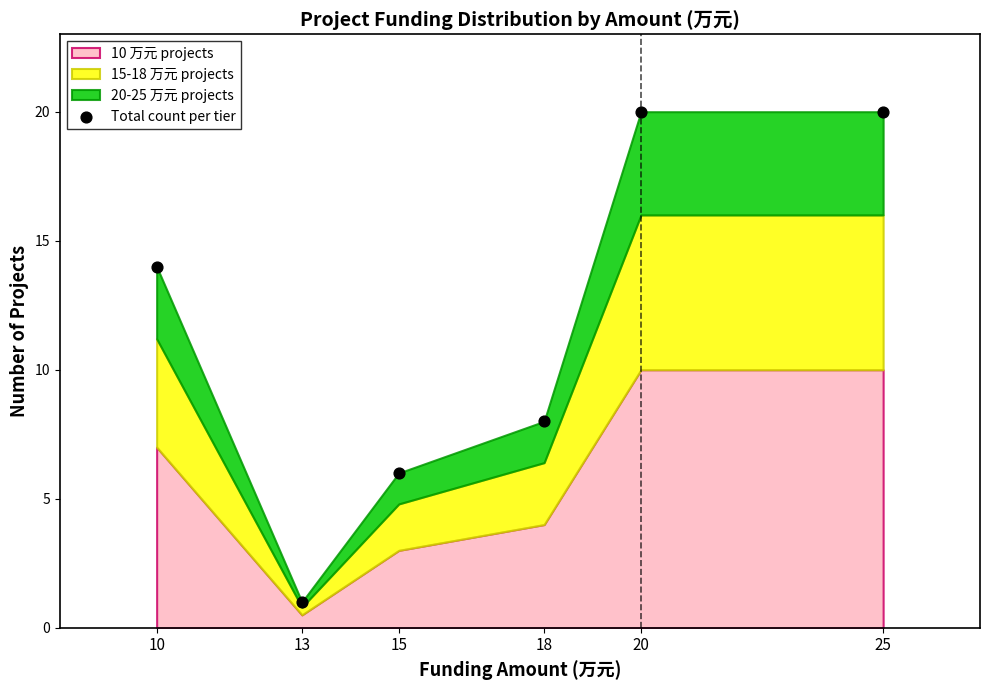

What is the range of X values (max minus min)?

15